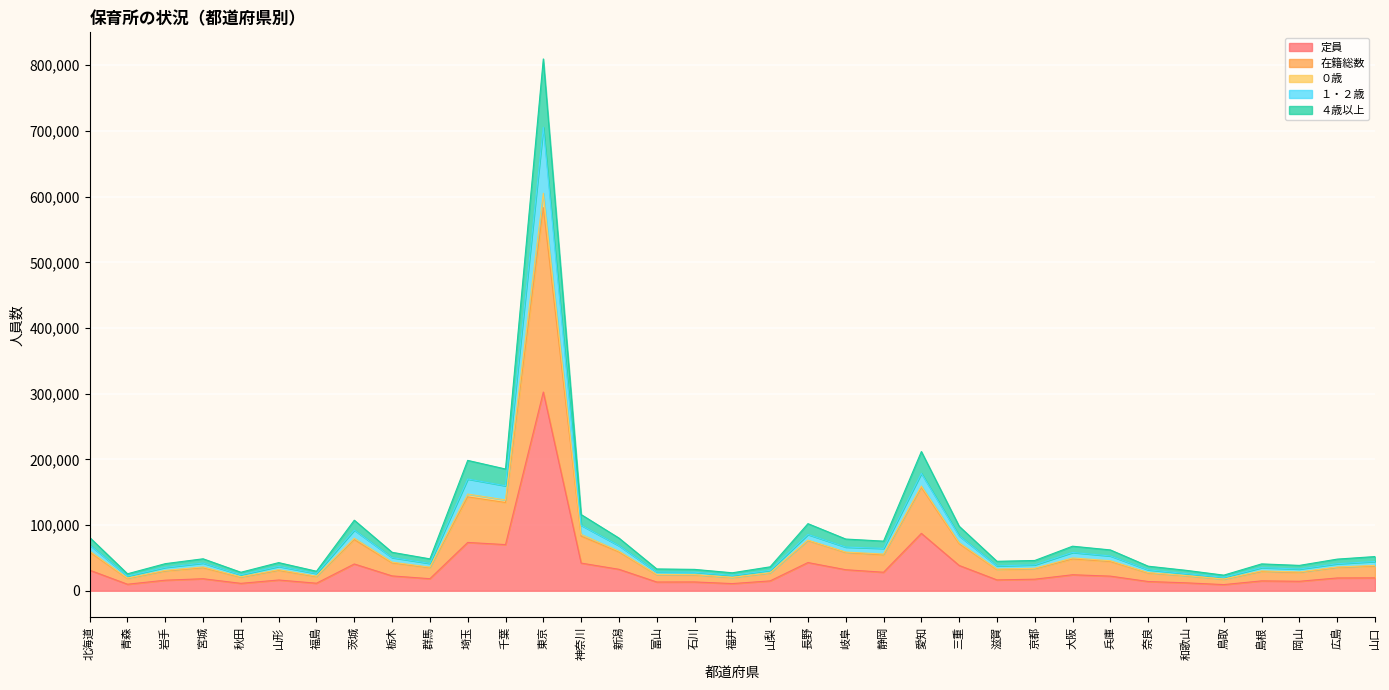

In ０歳, how many points are higher than both neighbors (excluding endpoints)?

9